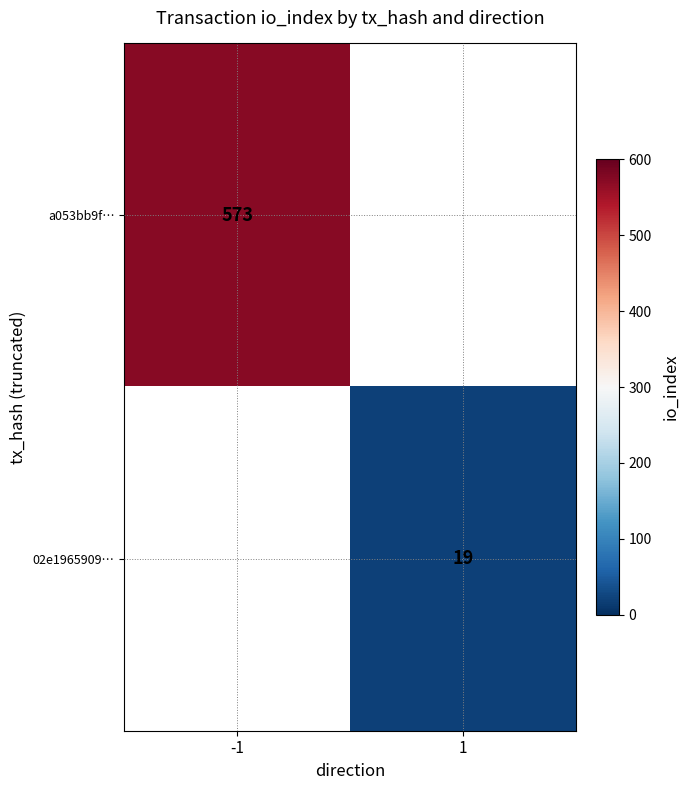

The a053bb9f… series shows 371 at -1. True or false?

False